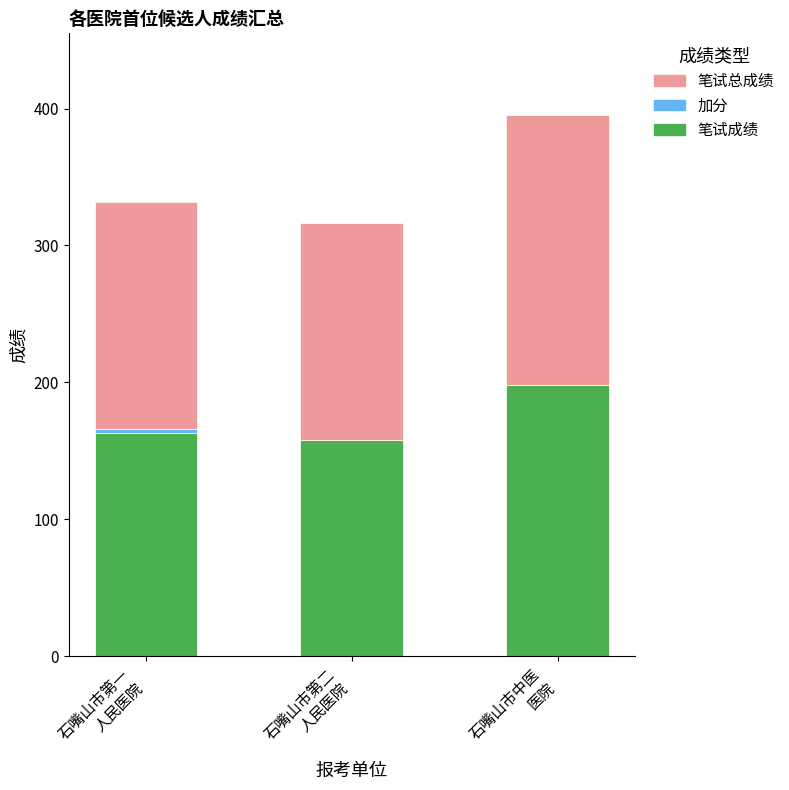

What is the highest value of the 笔试成绩 series?

197.8